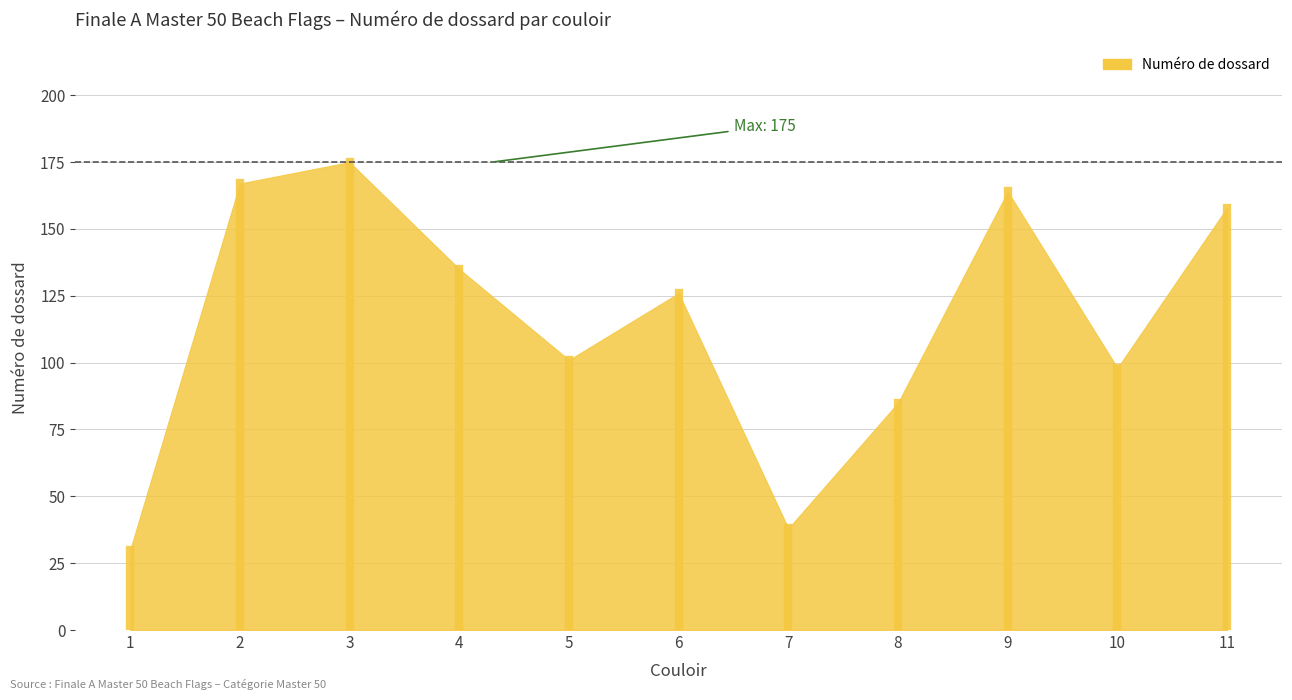

Which has a higher value, 4 or 5?

4